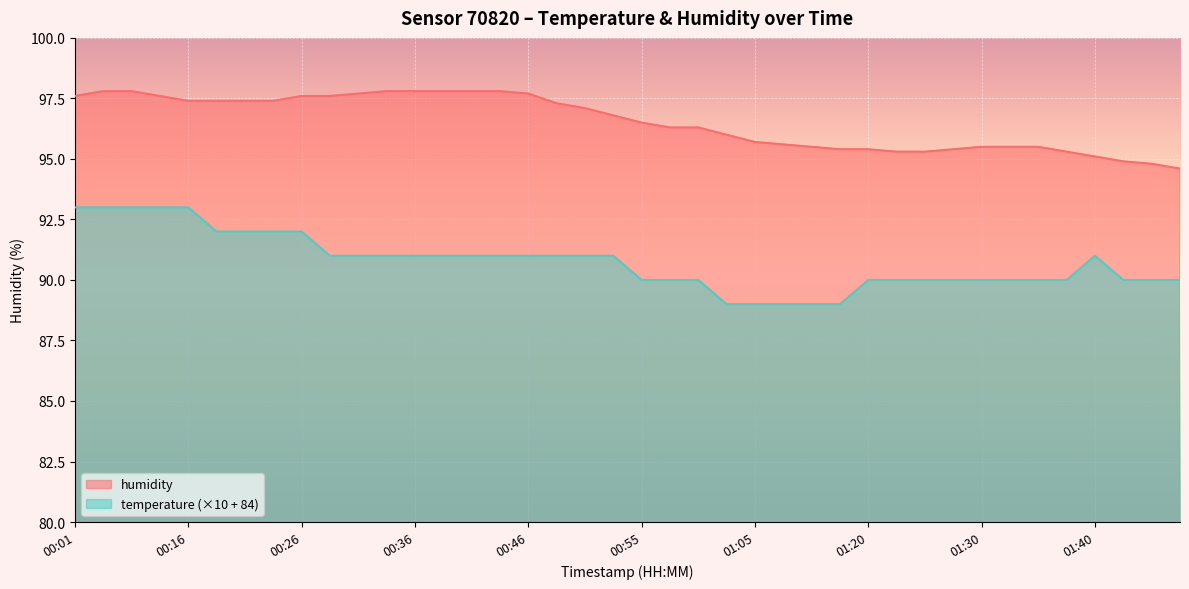

What is the label of the 3rd point from the right?

01:42